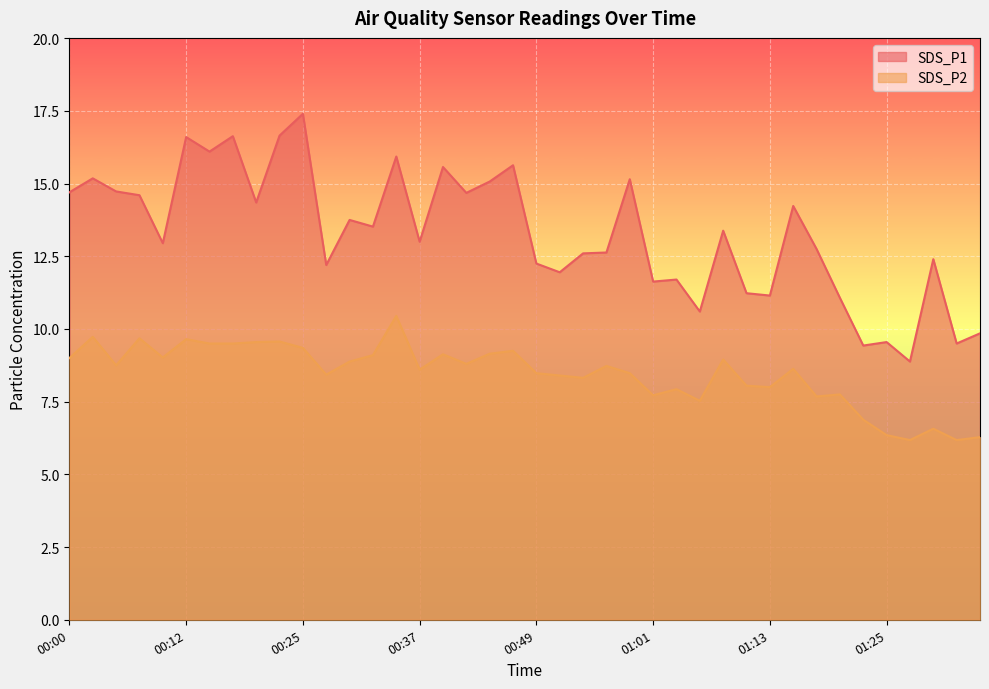

What is the value of the SDS_P1 point at the 39th from the left?

9.5